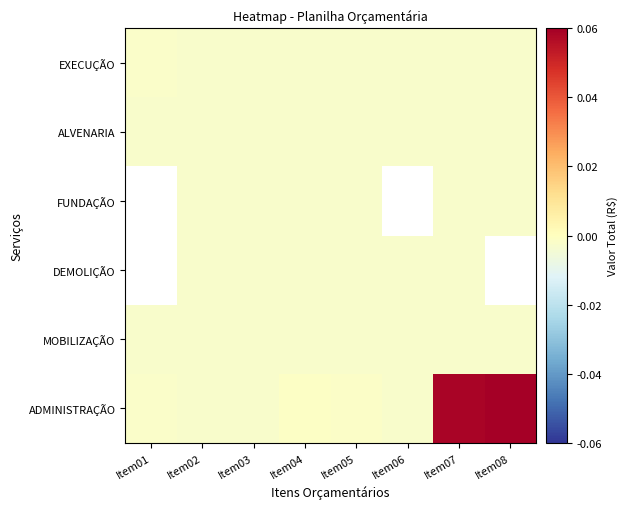

The value of EXECUÇÃO at Item08 is -0.0. True or false?

False